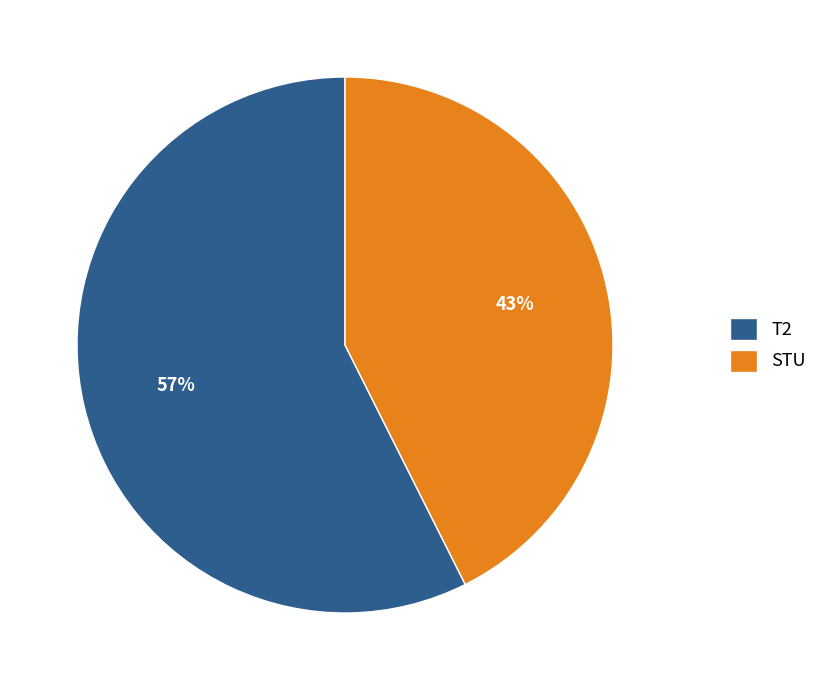

Is the sum of T2 and STU greater than half?

Yes